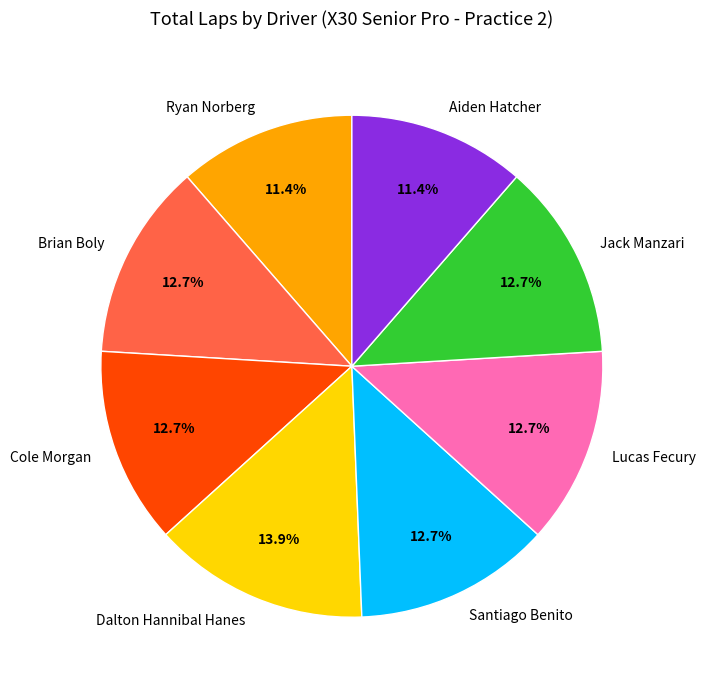

How many segments does this pie chart have?

8